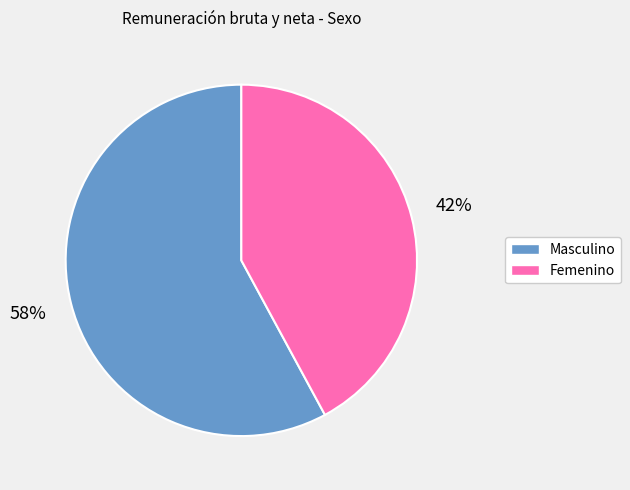

Is Femenino the majority of the pie?

No